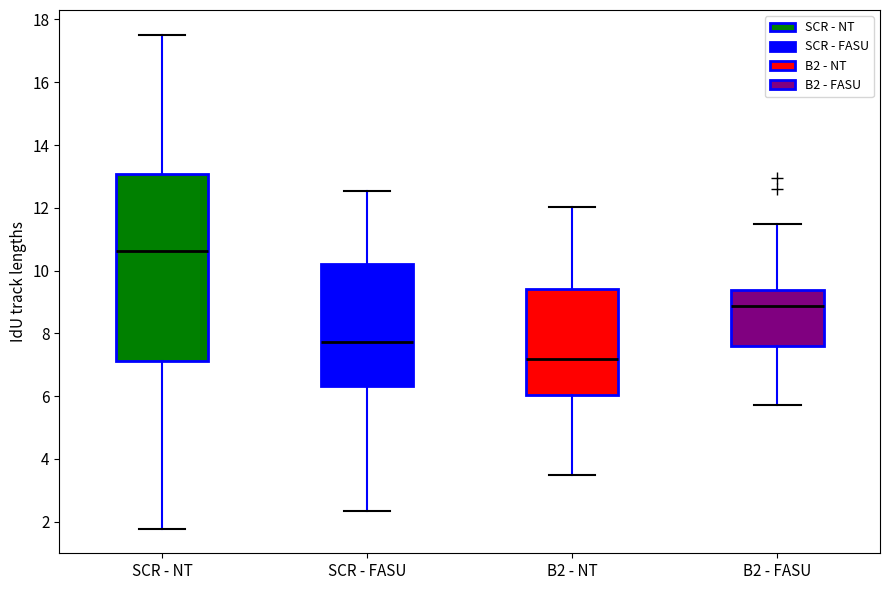

Reading left to right, read every box against the y-axis: the position of its median line, the range the box covers, and the ends of its whiskers. The values are not printed on the chart, so give them approximately, as read against the axis.

SCR - NT: median 10.6, box 7.2 to 13.0, whiskers 1.8 to 17.6
SCR - FASU: median 7.8, box 6.4 to 10.2, whiskers 2.4 to 12.6
B2 - NT: median 7.2, box 6.0 to 9.4, whiskers 3.6 to 12.0
B2 - FASU: median 8.8, box 7.6 to 9.4, whiskers 5.8 to 11.4